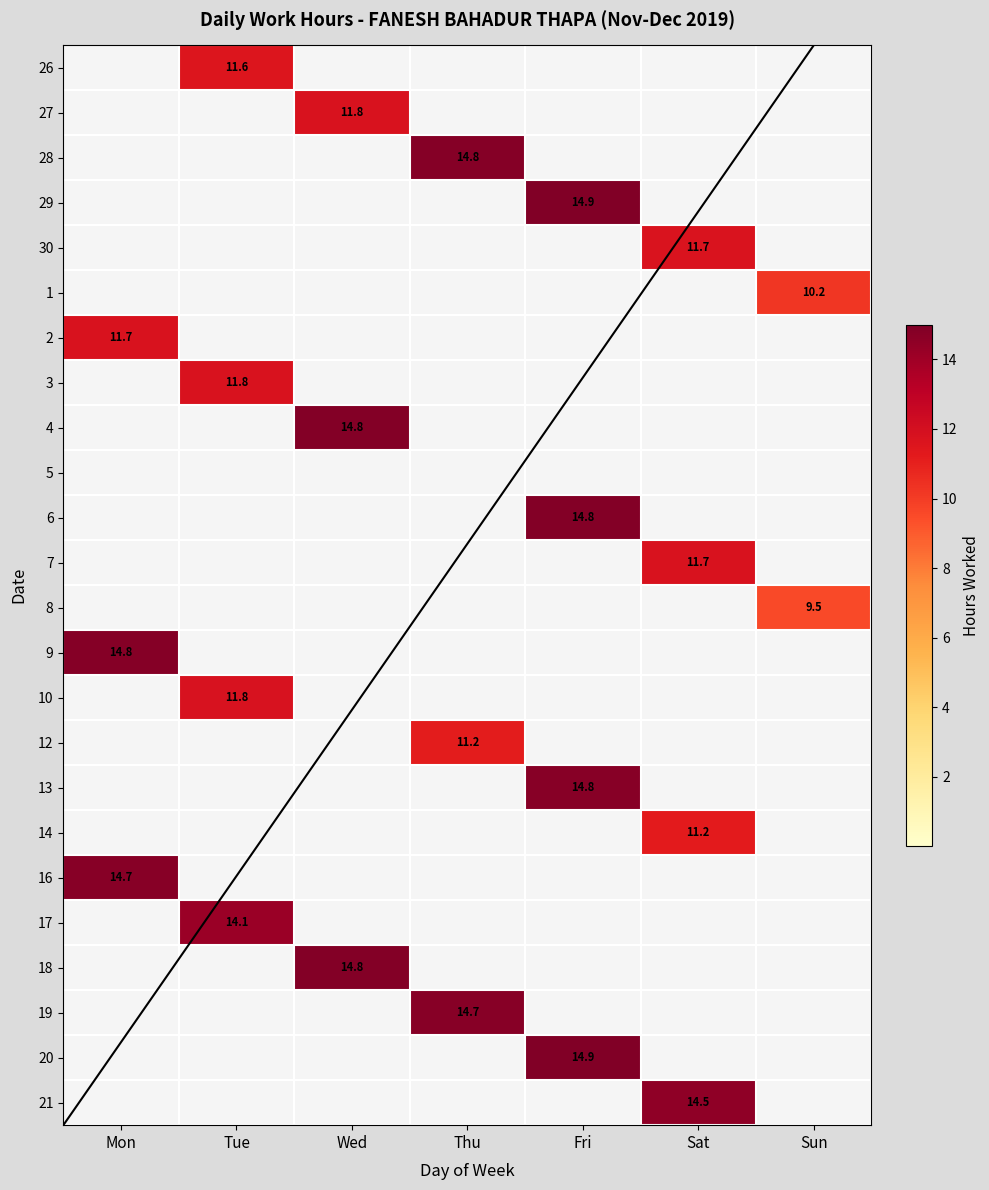

Is it true that 19 equals 19.7 at Thu?

False